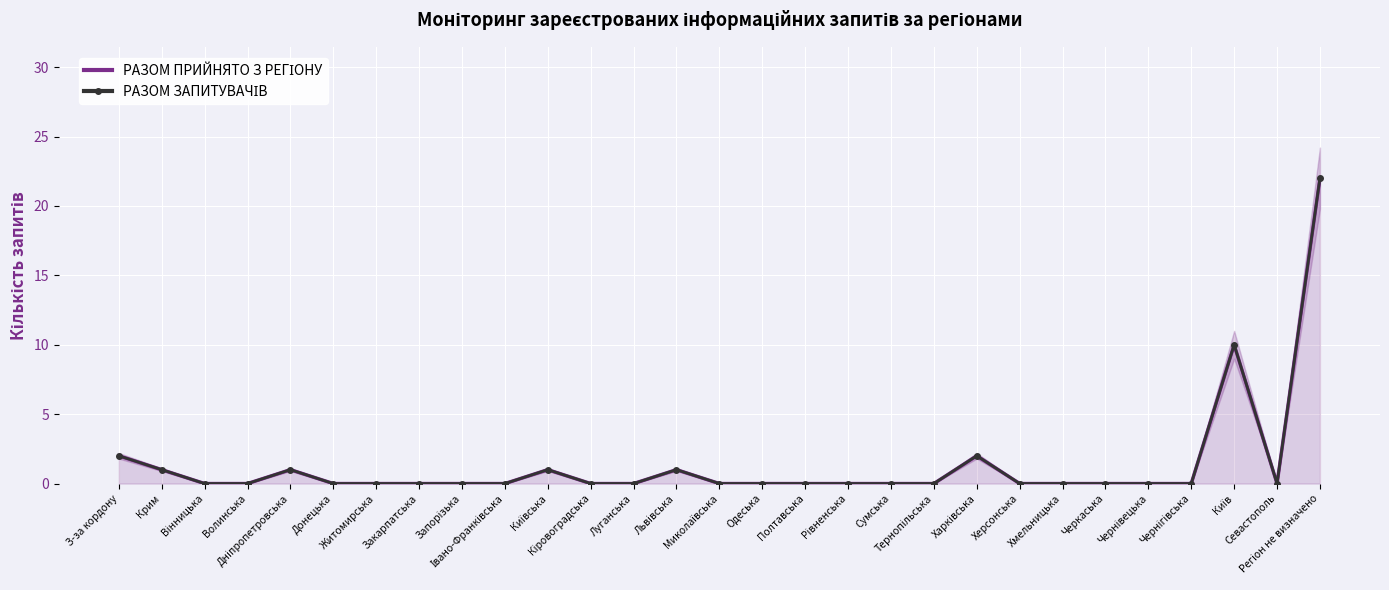

True or false: РАЗОМ ЗАПИТУВАЧІВ and РАЗОМ ПРИЙНЯТО З РЕГІОНУ cross at least once.

False